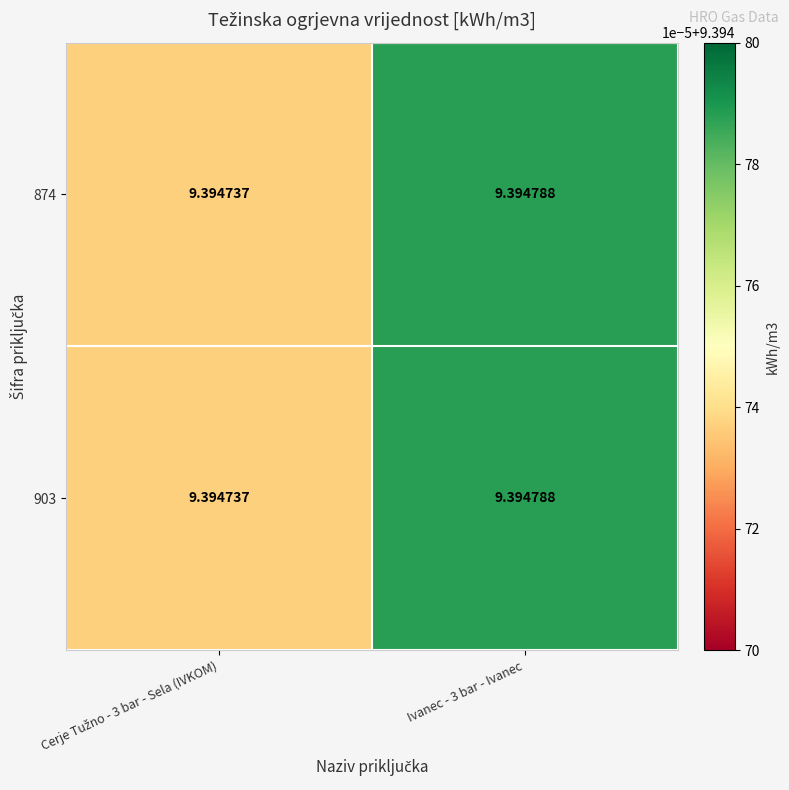

How many data points does each series have?

2